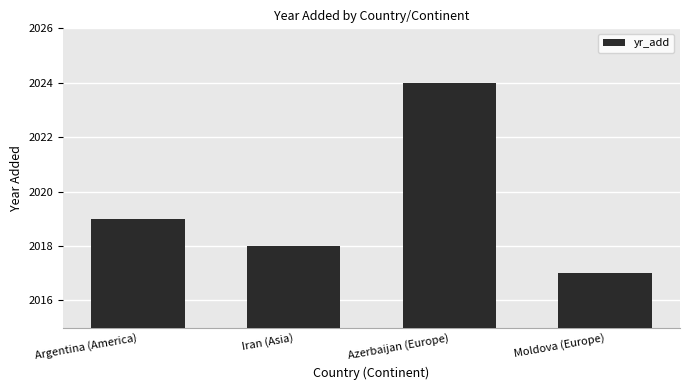

What is the difference between the values at Argentina (America) and Azerbaijan (Europe)?

5